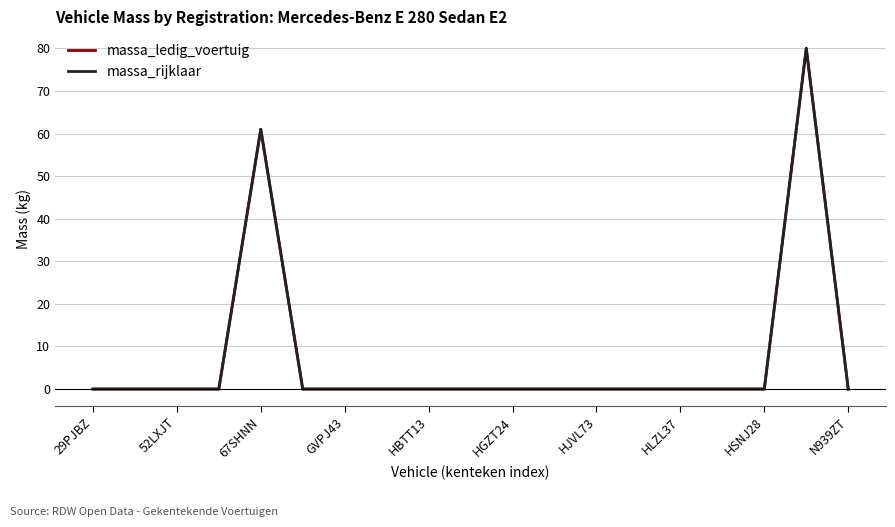

Is this an area chart (filled region under the line)?

No